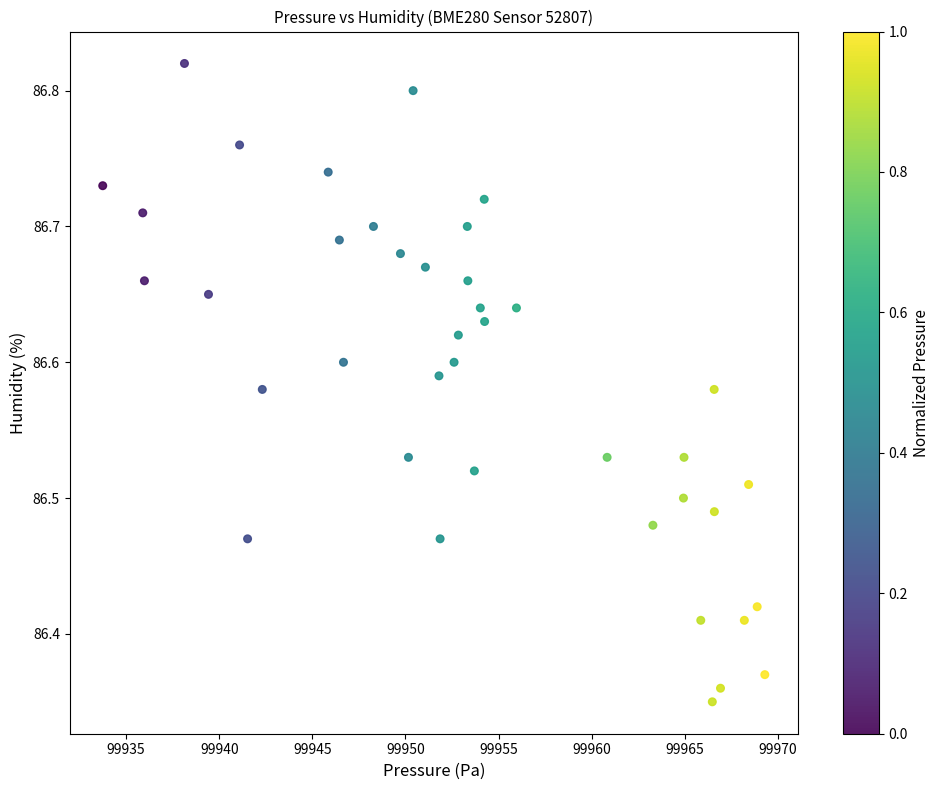

What is the range of X values (max minus min)?

35.6